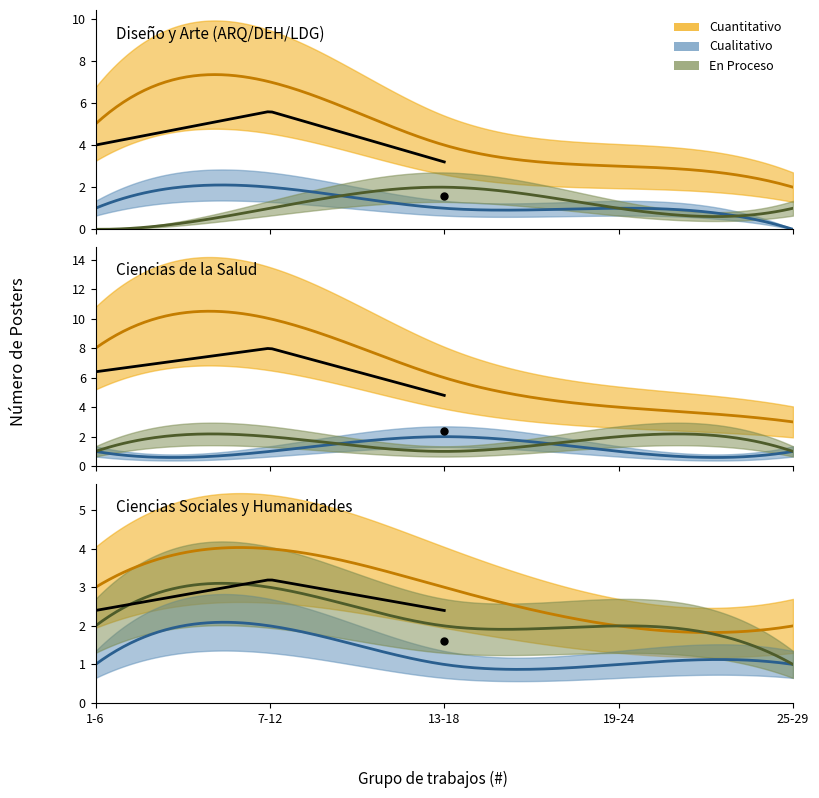

At which category does the chart reach its minimum across all series?

4